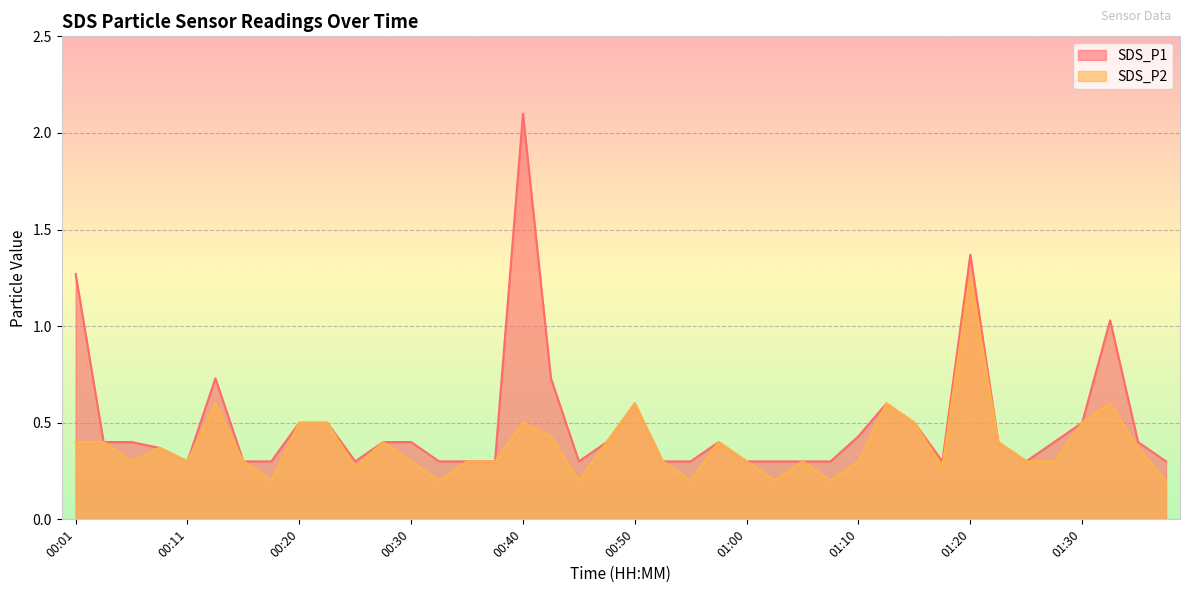

What is the label of the 13th point from the right?

01:07